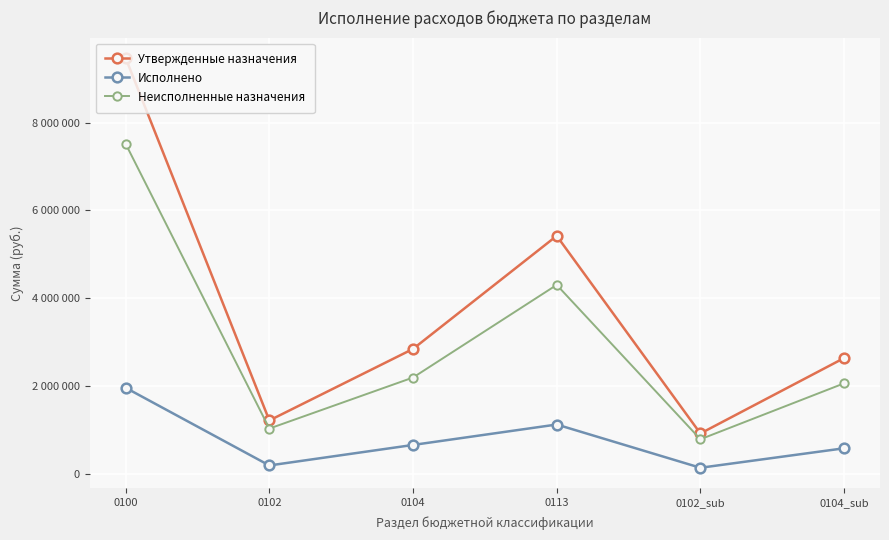

Reading right to left, list all the values displayed in this chart.

Утвержденные назначения: 0104_sub=2632844.0	0102_sub=913734.0	0113=5418537.5	0104=2841239.0	0102=1210479.9	0100=9470256.3
Исполнено: 0104_sub=576201.9	0102_sub=131985.0	0113=1118017.0	0104=652276.7	0102=184670.4	0100=1954964.1
Неисполненные назначения: 0104_sub=2056642.1	0102_sub=781749.0	0113=4300520.5	0104=2188962.3	0102=1025809.4	0100=7515292.2